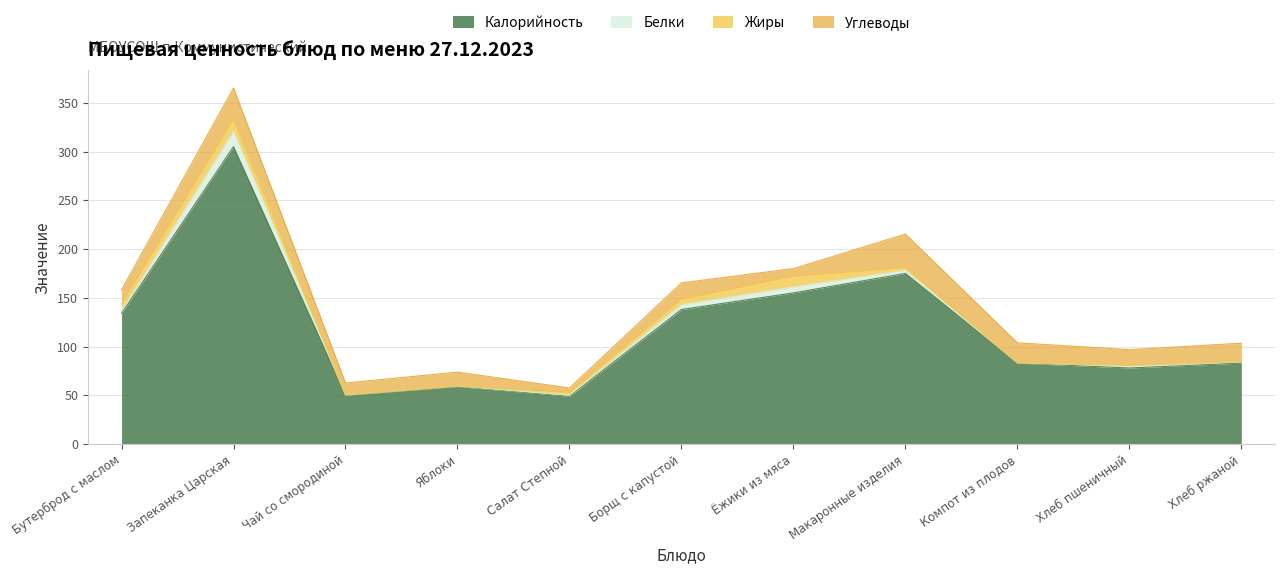

The value of Белки at Макаронные изделия is 4.6. True or false?

False